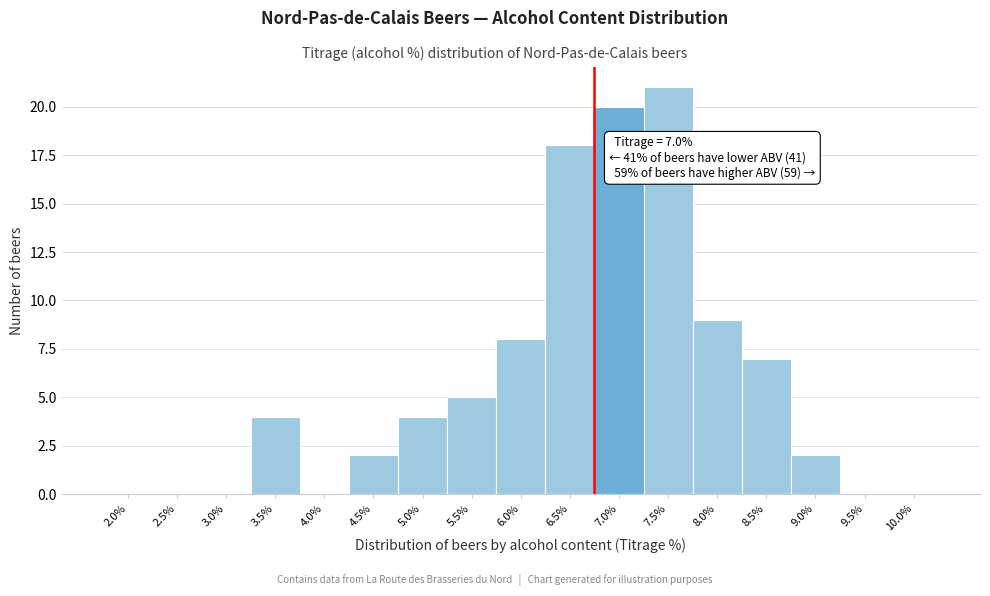

Reading right to left, what are all the values shown in this chart?

10.0%=0	9.5%=0	9.0%=2	8.5%=7	8.0%=9	7.5%=21	7.0%=20	6.5%=18	6.0%=8	5.5%=5	5.0%=4	4.5%=2	4.0%=0	3.5%=4	3.0%=0	2.5%=0	2.0%=0